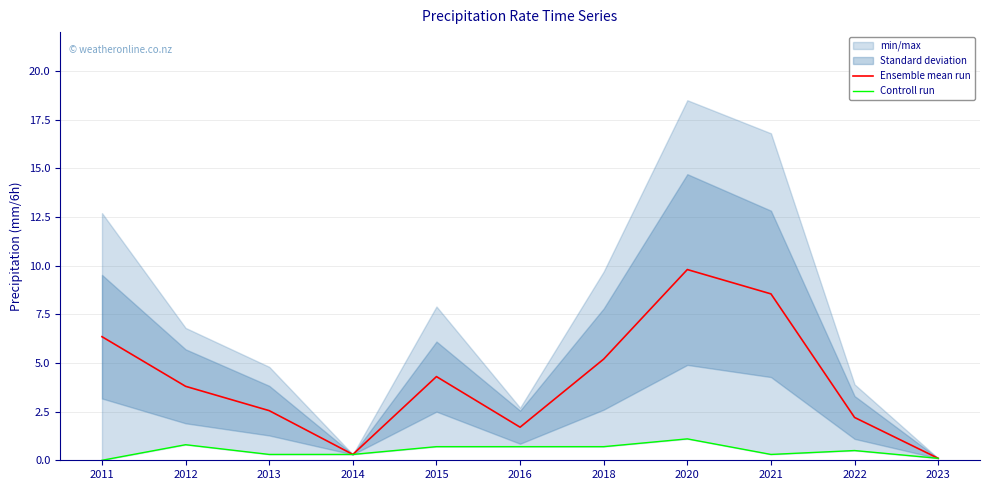

What is the sum of all Ensemble mean run values?

44.9